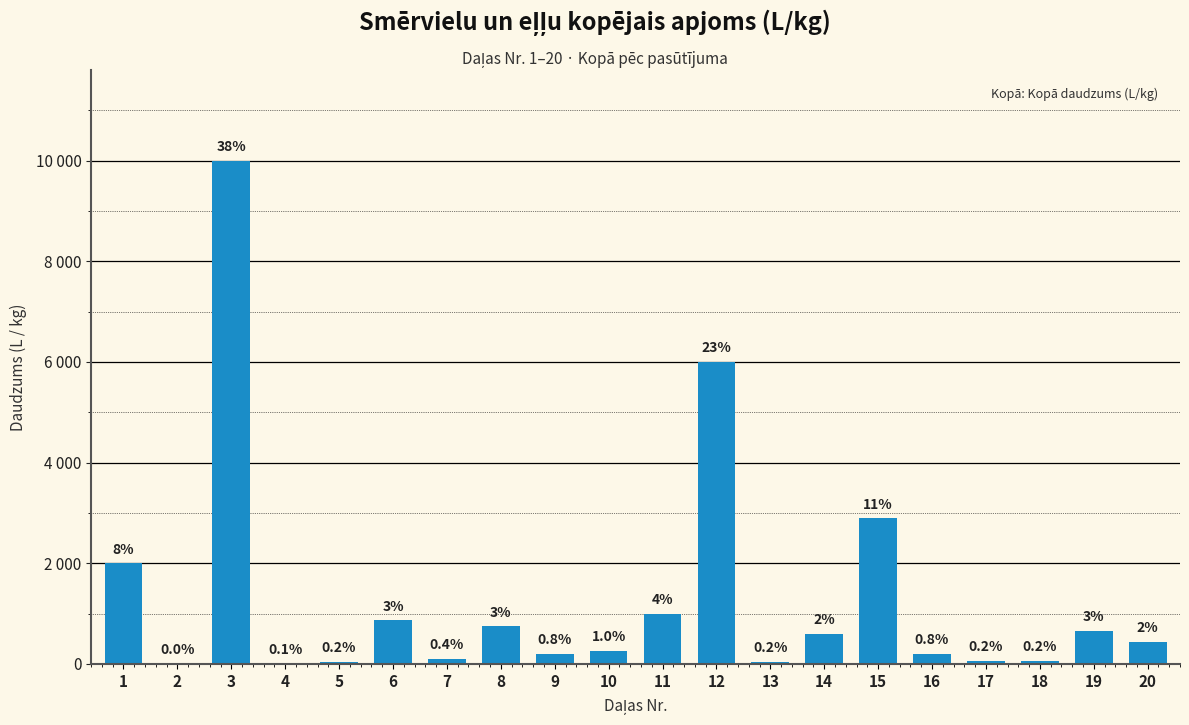

Which has a higher value, 8 or 19?

8